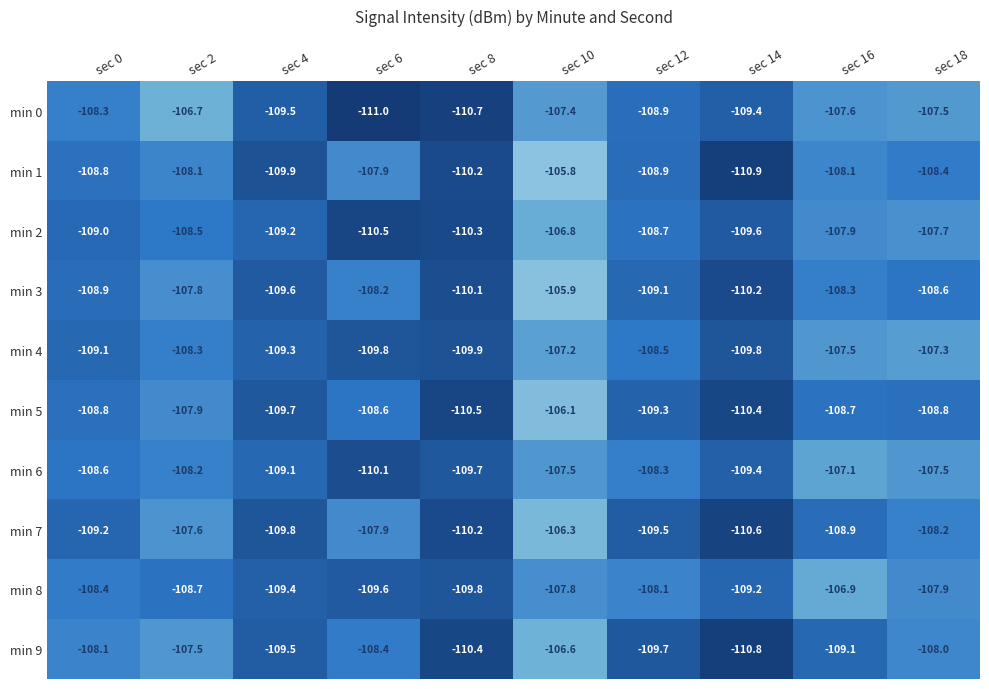

Read the min 1 value at sec 4.

-109.9